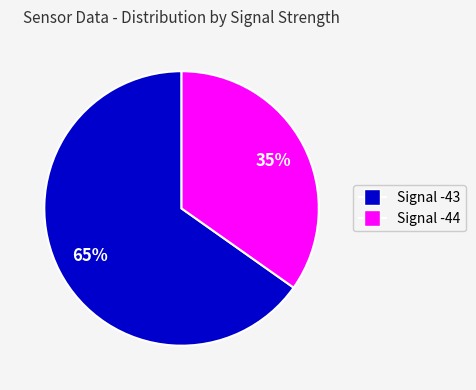

Which category has the biggest portion of the pie?

Signal -43